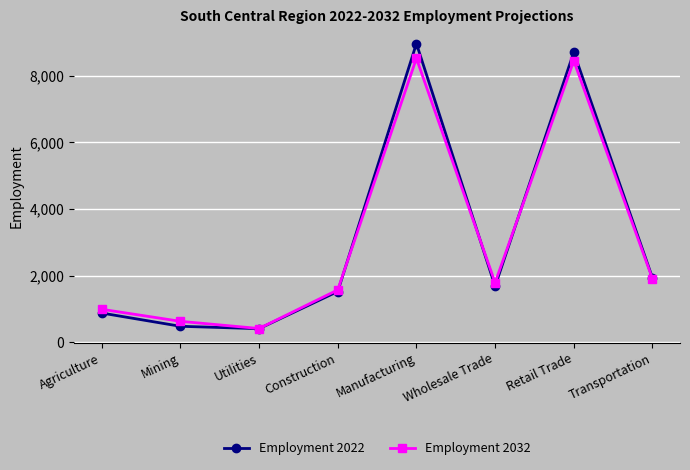

What is the total value across all series at Agriculture?

1865